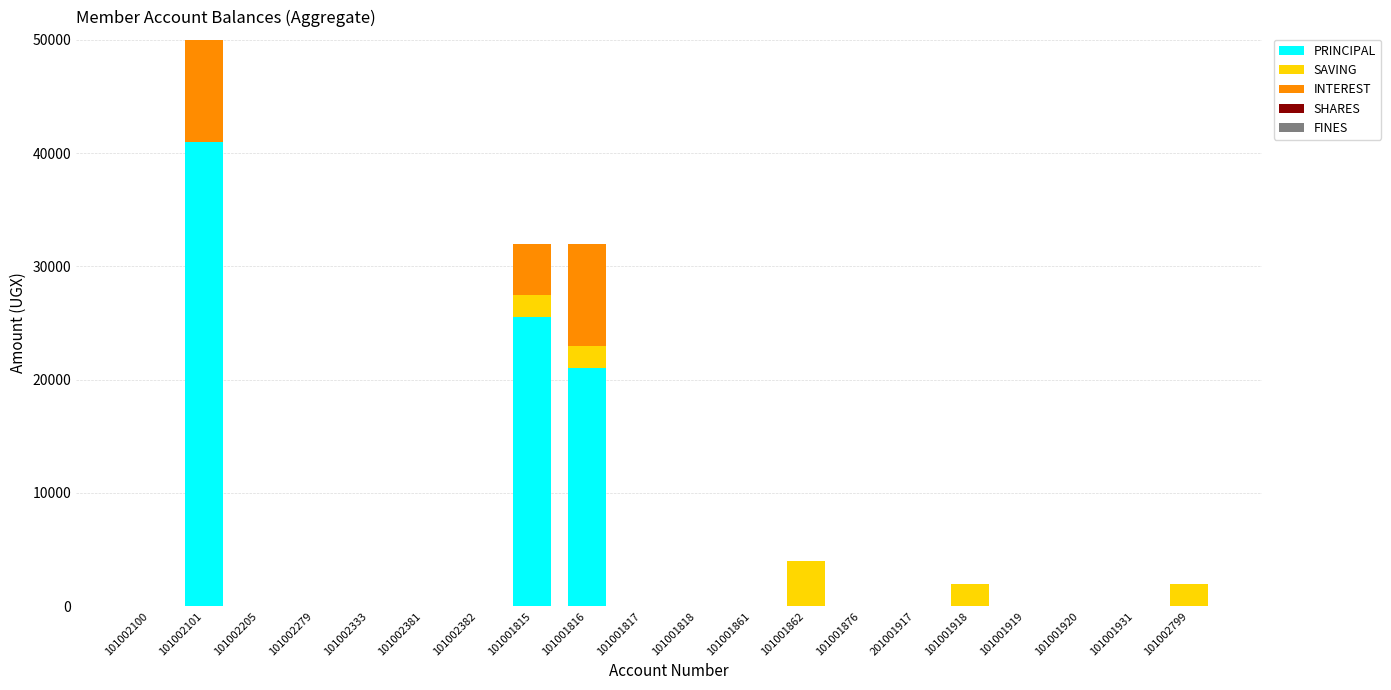

What is the total value across all series at 101002101?

50000